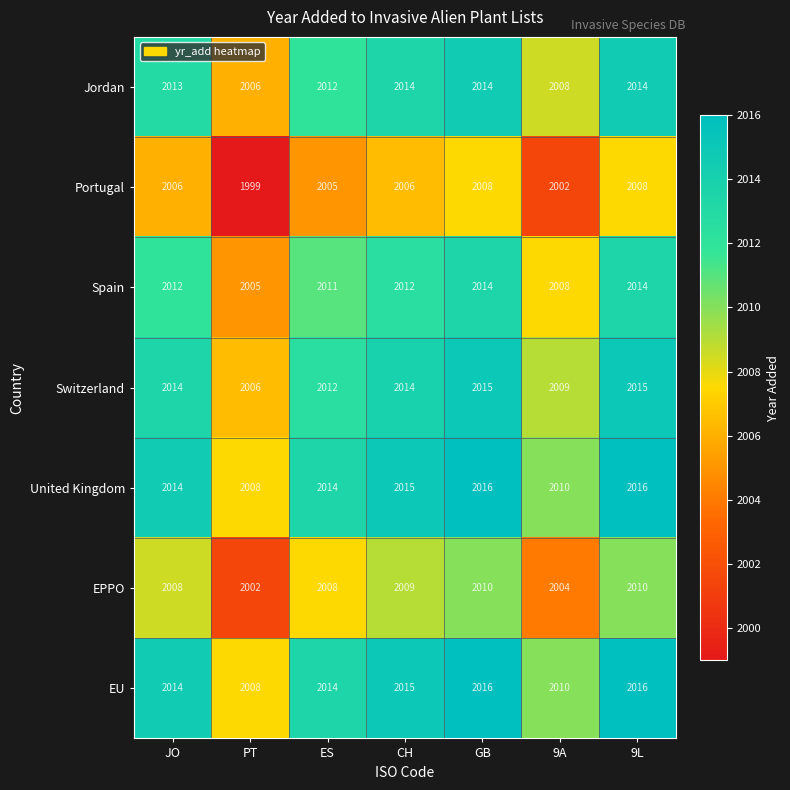

What is the total value across all series at JO?

14081